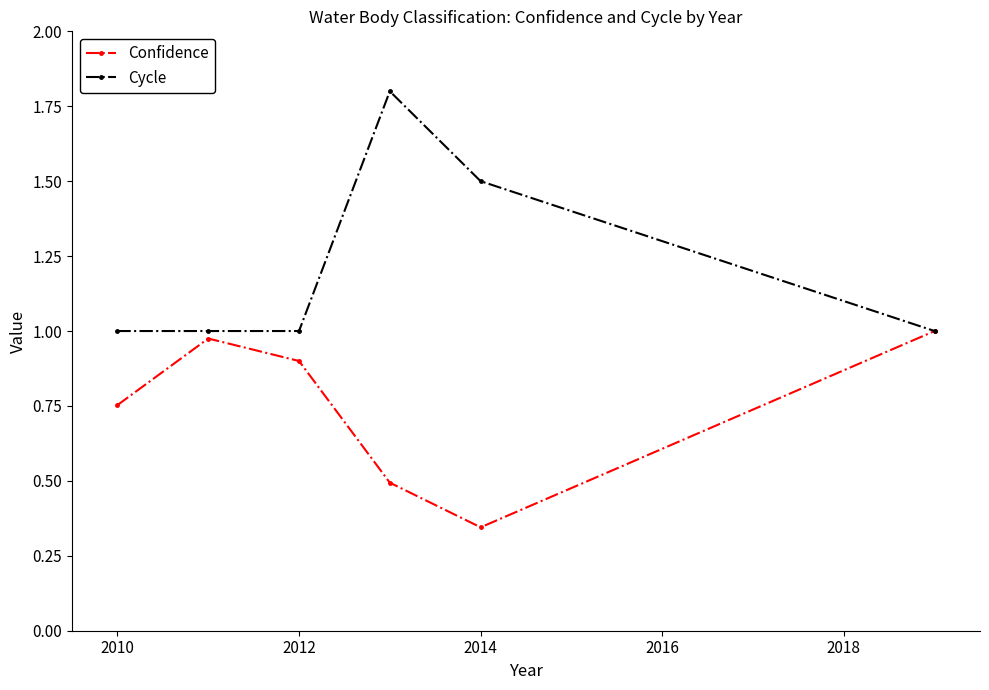

Which series has the largest total across all categories?

Cycle